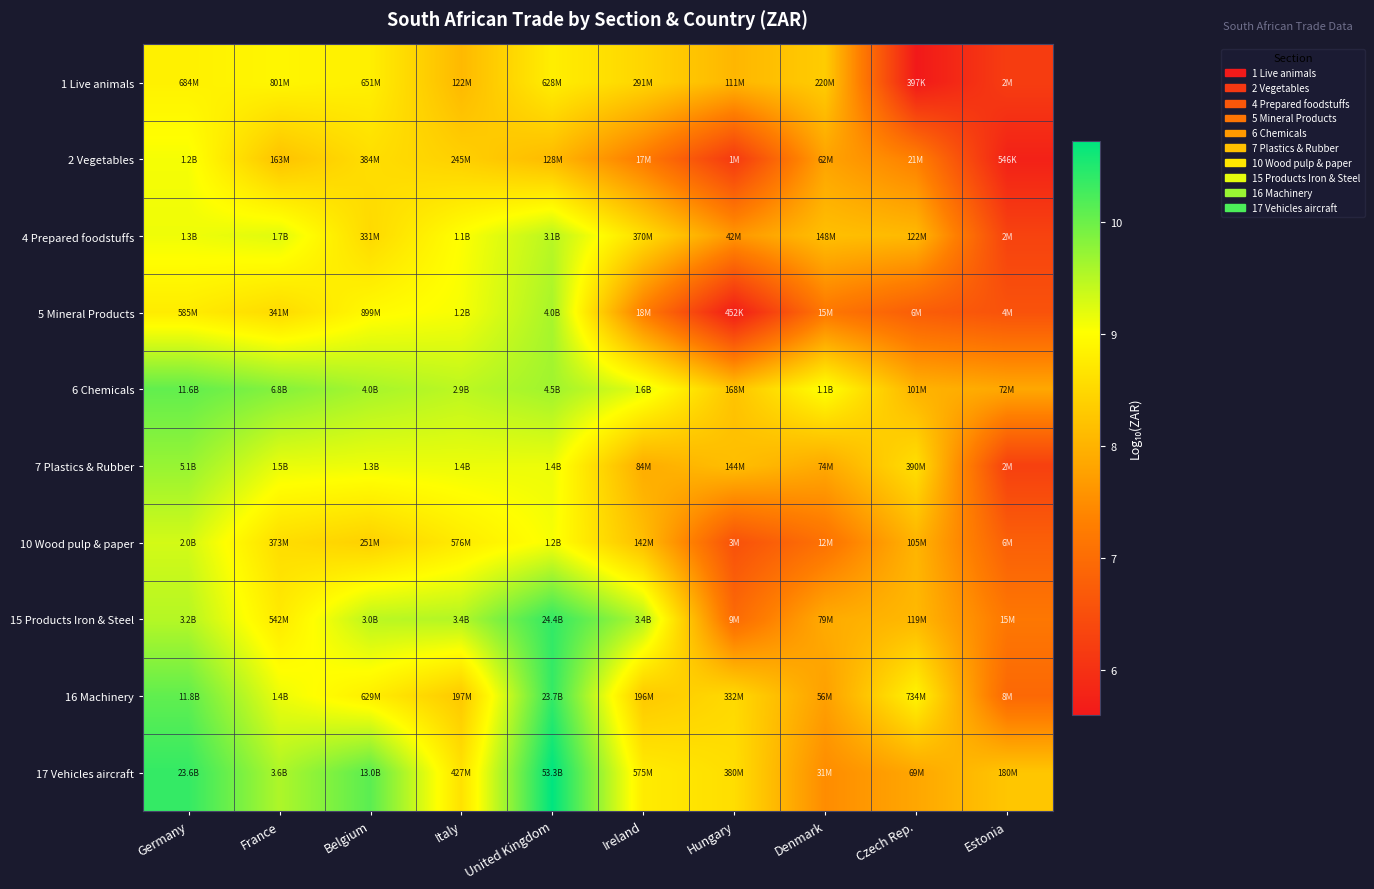

How many series are shown in this chart?

10